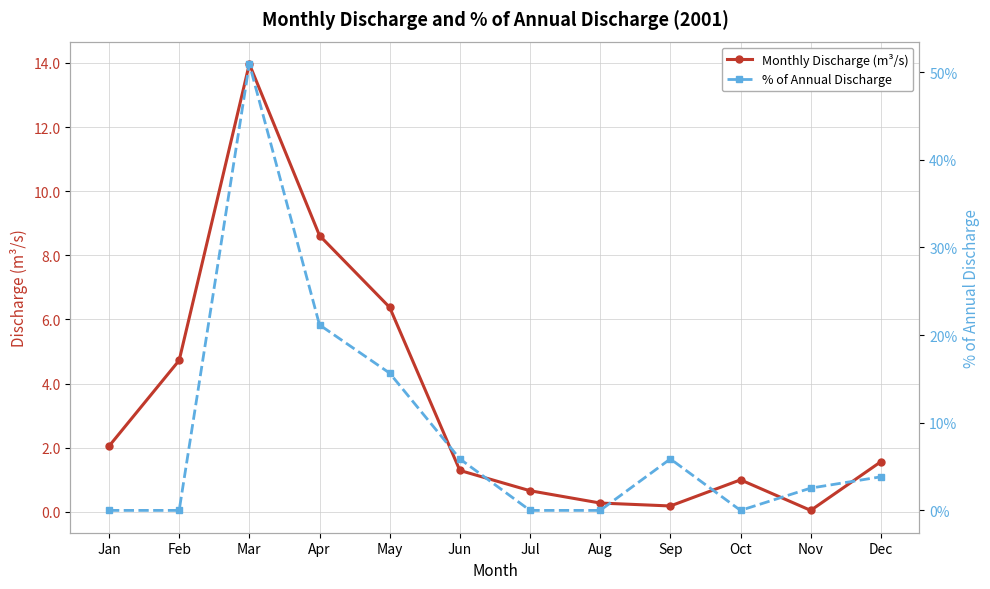

What are all the series names shown in the legend?

Monthly Discharge (m³/s), % of Annual Discharge